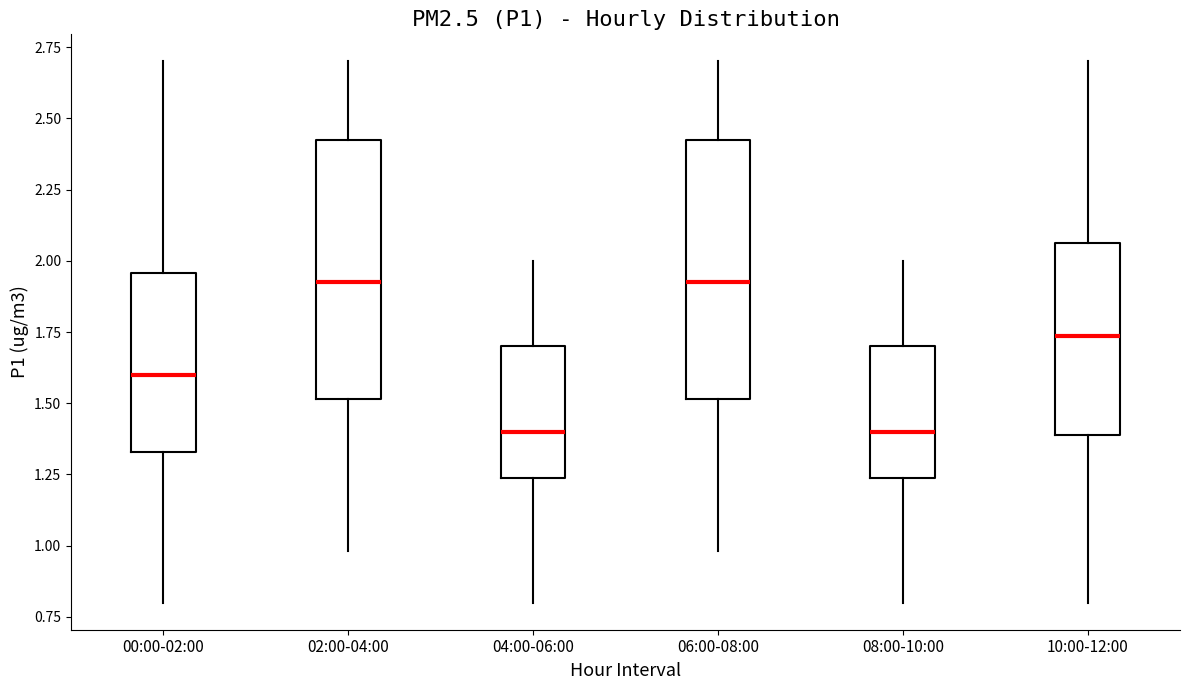

Where is the upper edge of the box for 08:00-10:00 on the y-axis? The values are not printed on the chart, so give them approximately, as read against the axis.

1.70